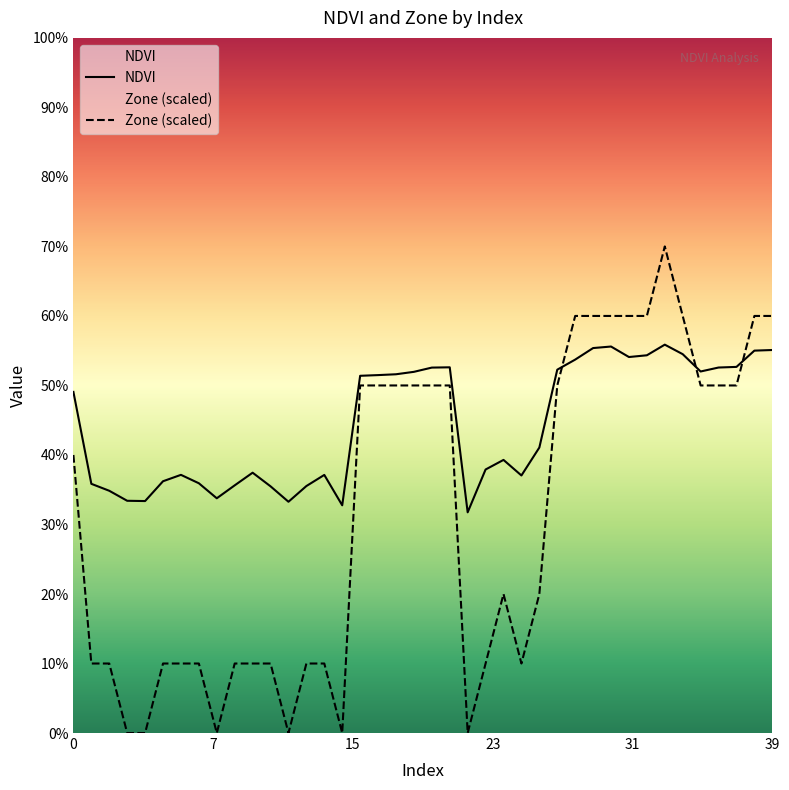

What is the value of the Zone point at the 35th from the left?

0.6